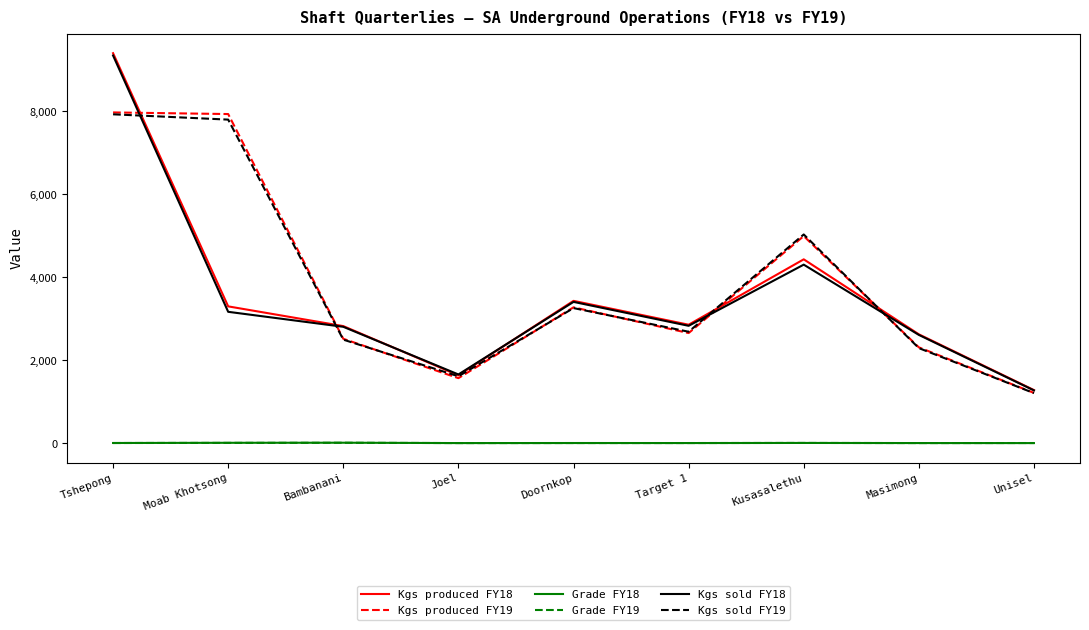

Which series has the widest spread of values?

Kgs produced FY18